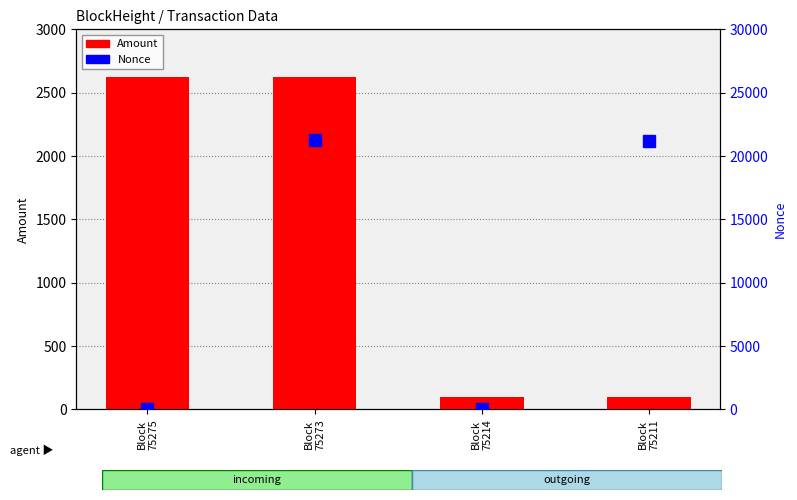

List the series in order of their overall mean, lowest first.

Amount, Nonce